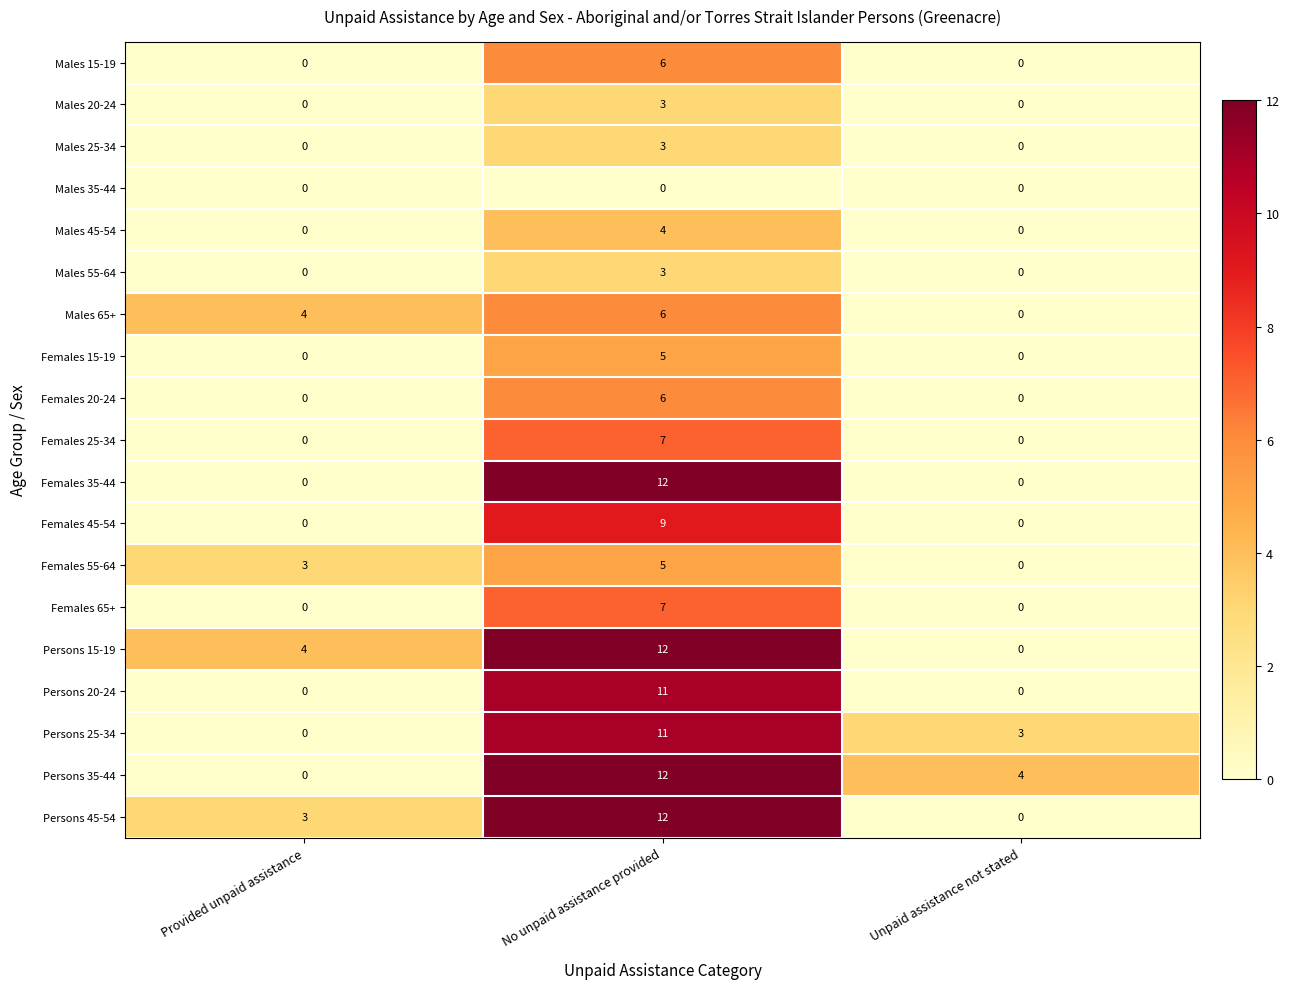

Which category has the lowest value in the Persons 45-54 series?

Unpaid assistance not stated